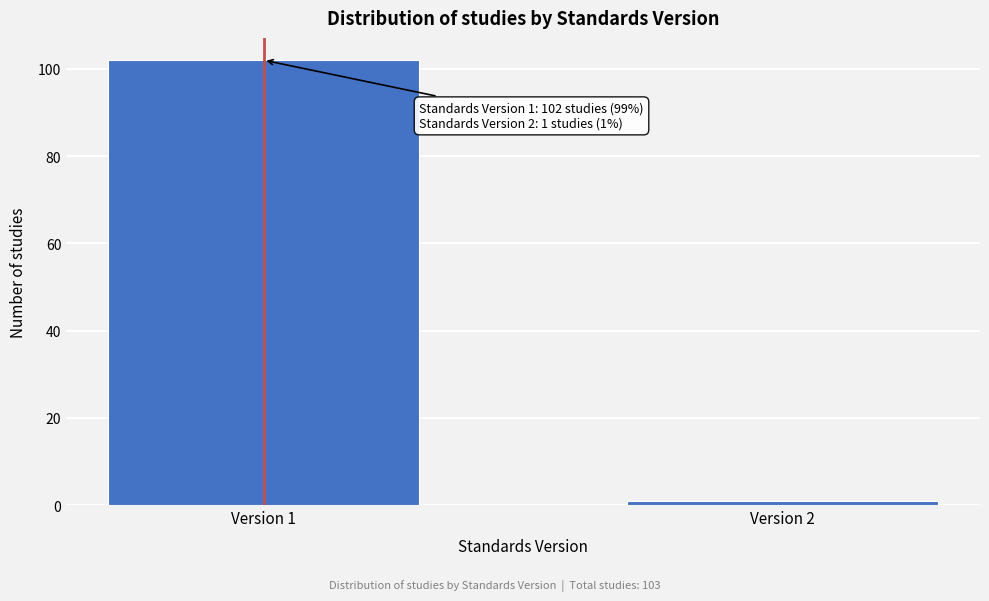

Reading left to right, what are all the values shown in this chart?

102	1